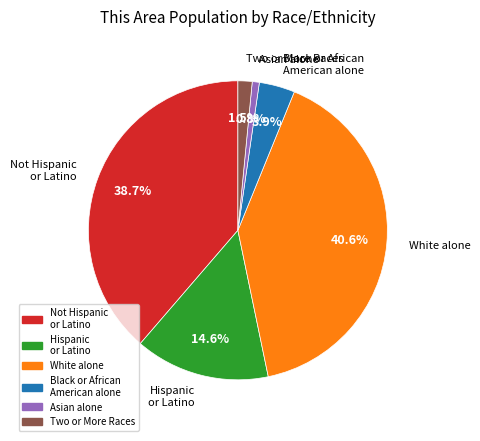

Is there a majority slice in this chart?

No